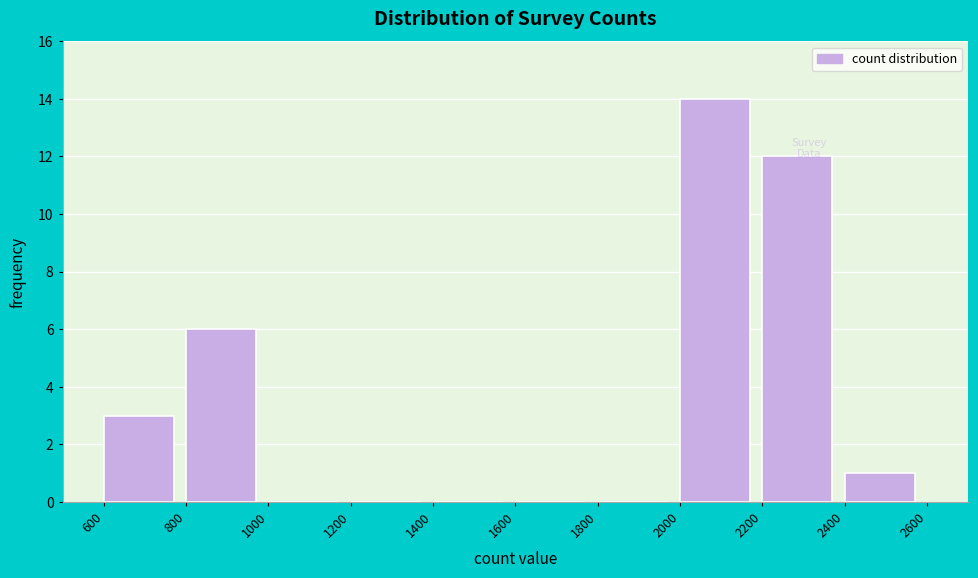

Over which range of the x-axis is the bar tallest?

2000 to 2200